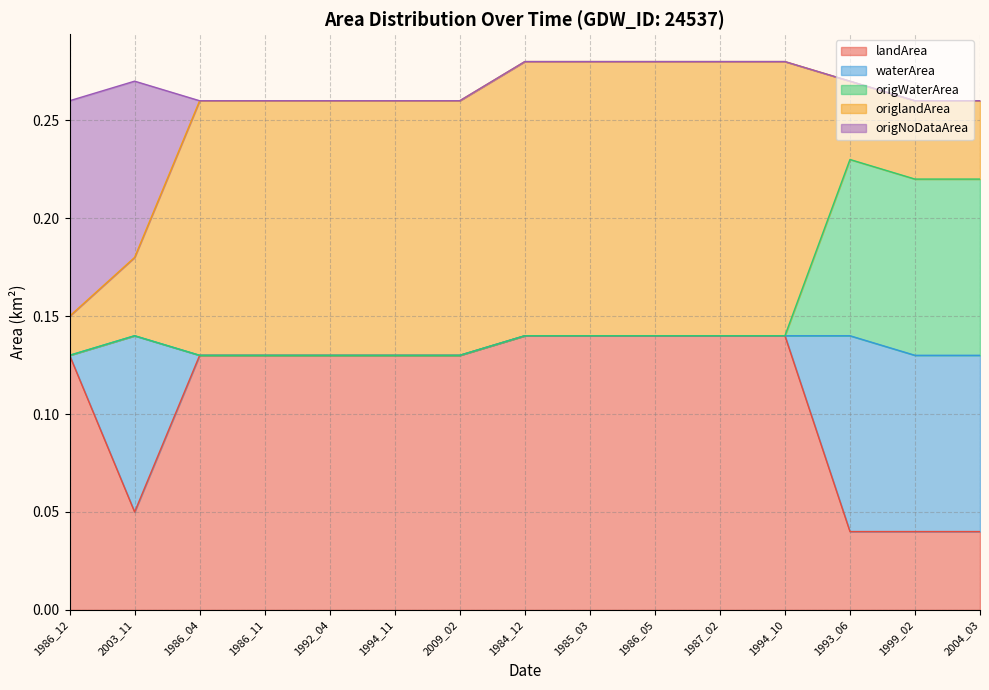

Which has a higher value, 2009_02 or 1993_06?

2009_02